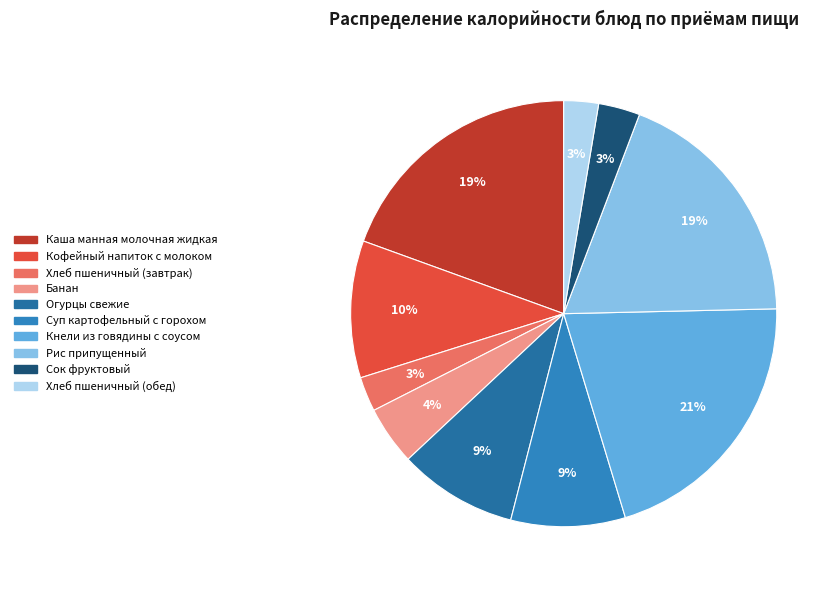

What is the change in value from Хлеб пшеничный (завтрак) to Кнели из говядины с соусом?

+206.0